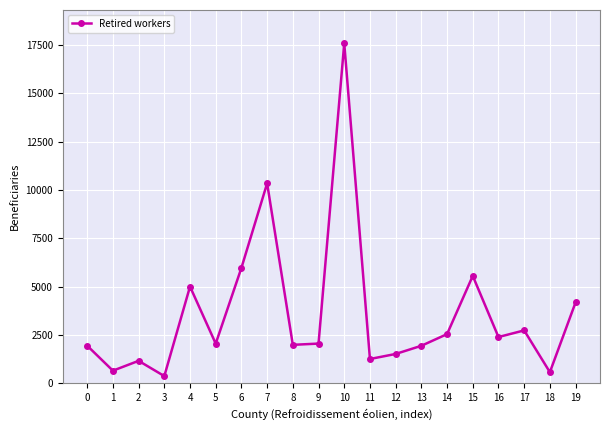

What is the sum of the values at 7 and 10?

27931